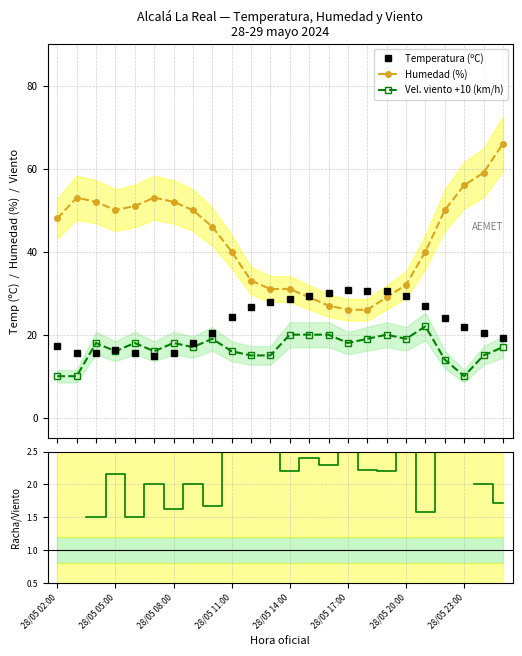

What is the highest value of the Temperatura (ºC) series?

30.8